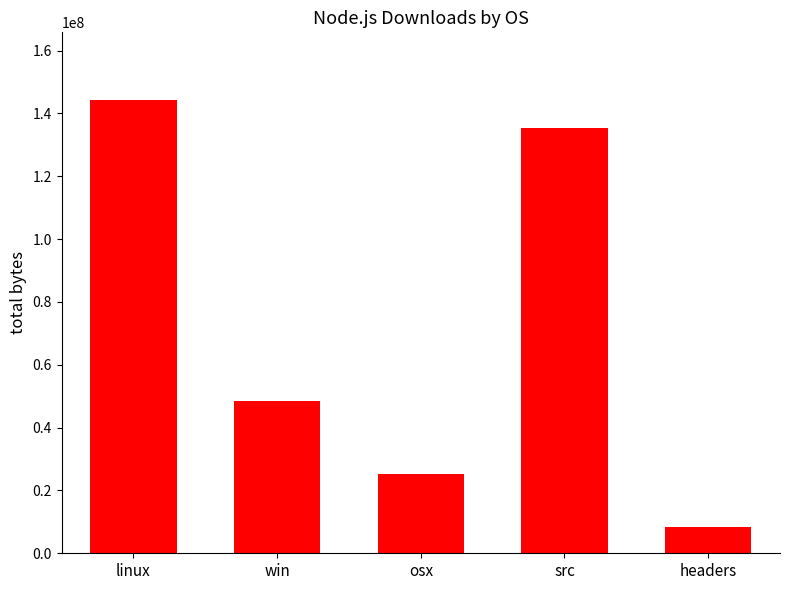

Where is the data nearest to the value 76232930?

win